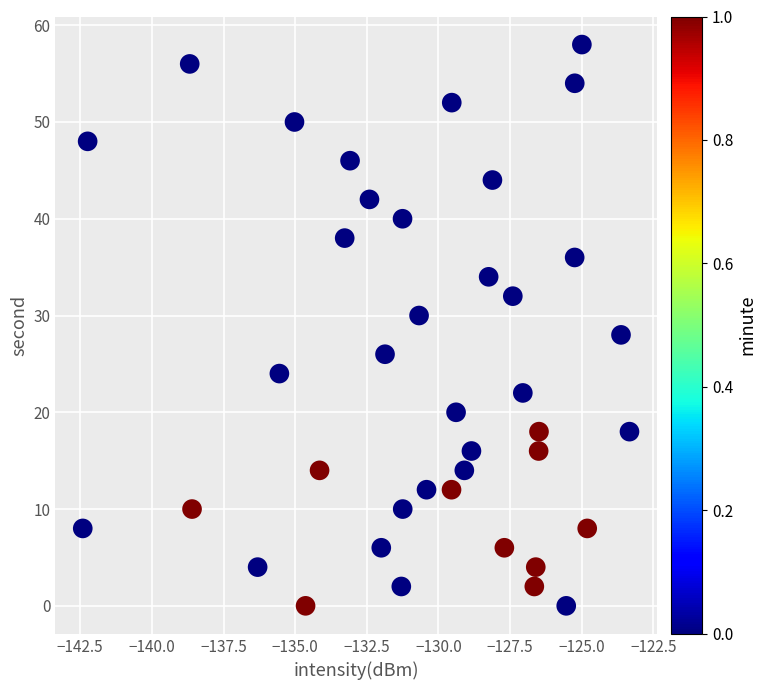

What is the range of Y values (max minus min)?

58